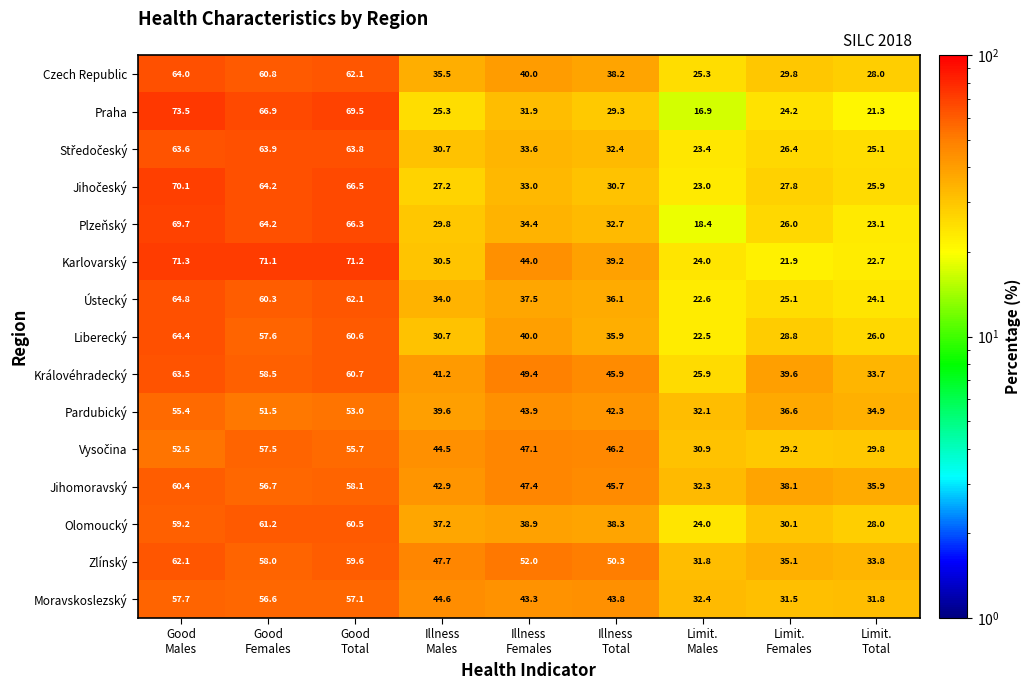

Count the number of categories in the chart.

9